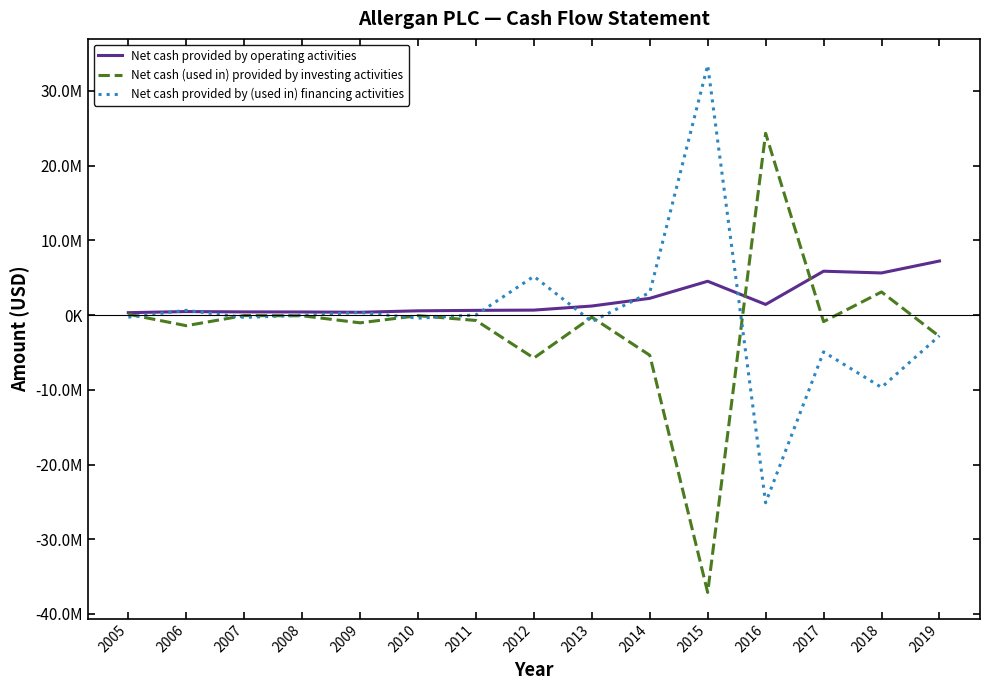

What is the lowest value of the Net cash (used in) provided by investing activities series?

-37120900